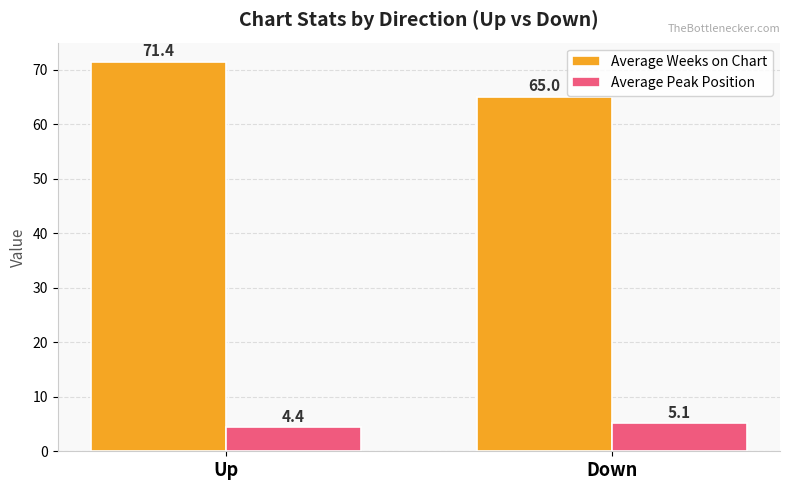

List the series in order of their peak value, highest first.

Average Weeks on Chart, Average Peak Position